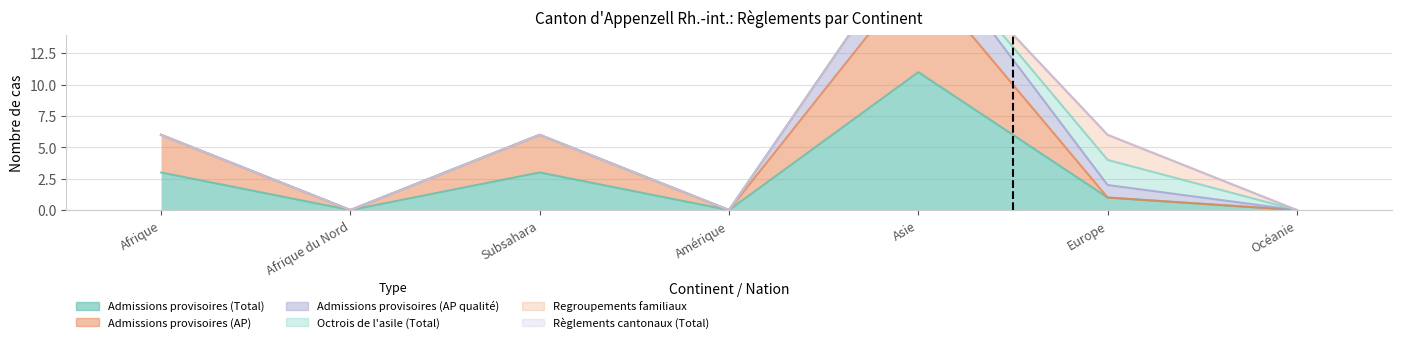

Is the value of Regroupements familiaux at Asie greater than the value of Octrois de l'asile (Total) at Europe?

No